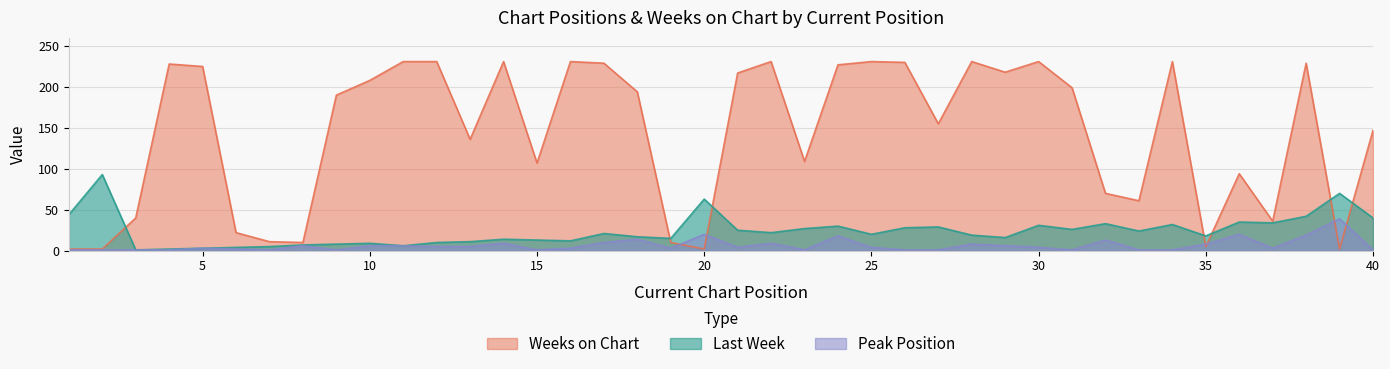

At how many categories does at least one series exceed 103?

26